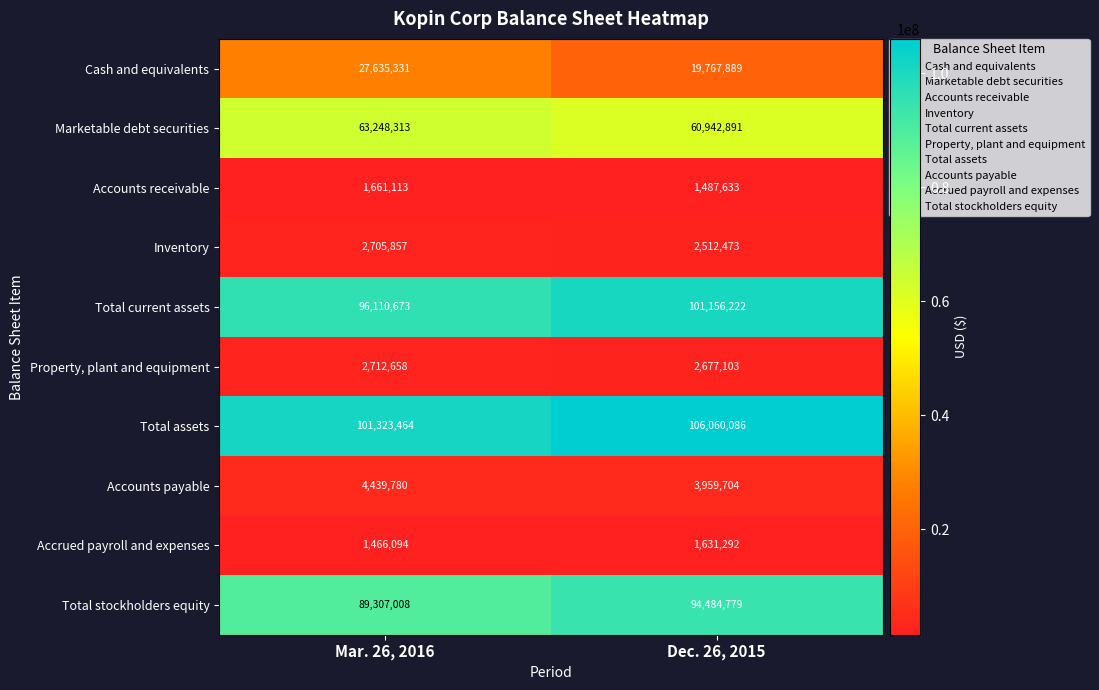

Reading left to right, transcribe all the data shown in this chart.

Cash and equivalents: Mar. 26, 2016=27635331	Dec. 26, 2015=19767889
Marketable debt securities: Mar. 26, 2016=63248313	Dec. 26, 2015=60942891
Accounts receivable: Mar. 26, 2016=1661113	Dec. 26, 2015=1487633
Inventory: Mar. 26, 2016=2705857	Dec. 26, 2015=2512473
Total current assets: Mar. 26, 2016=96110673	Dec. 26, 2015=101156222
Property, plant and equipment: Mar. 26, 2016=2712658	Dec. 26, 2015=2677103
Total assets: Mar. 26, 2016=101323464	Dec. 26, 2015=106060086
Accounts payable: Mar. 26, 2016=4439780	Dec. 26, 2015=3959704
Accrued payroll and expenses: Mar. 26, 2016=1466094	Dec. 26, 2015=1631292
Total stockholders equity: Mar. 26, 2016=89307008	Dec. 26, 2015=94484779